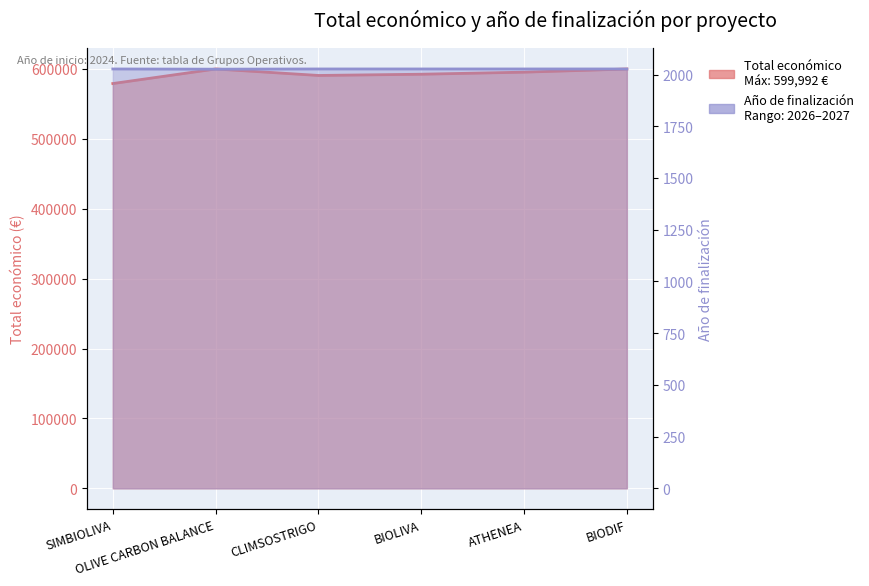

Which series changed the most between OLIVE CARBON BALANCE and ATHENEA?

Total económico